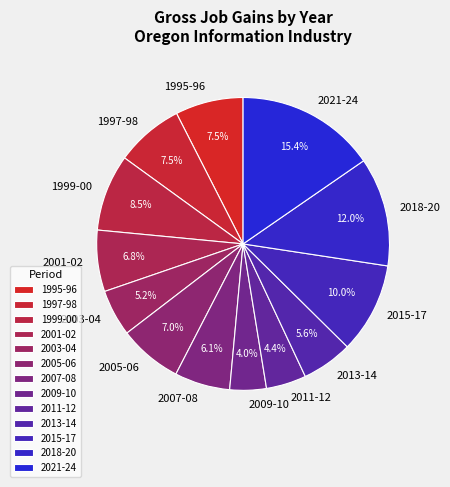

Which category has the biggest portion of the pie?

2021-24